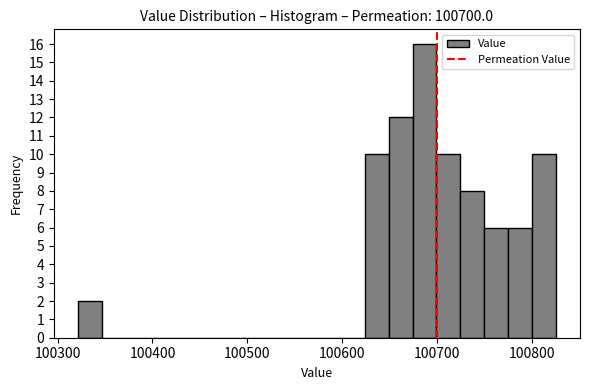

Around what value on the x-axis is the tallest bar? Give the approximate position of its centre, as read against the axis.

100690